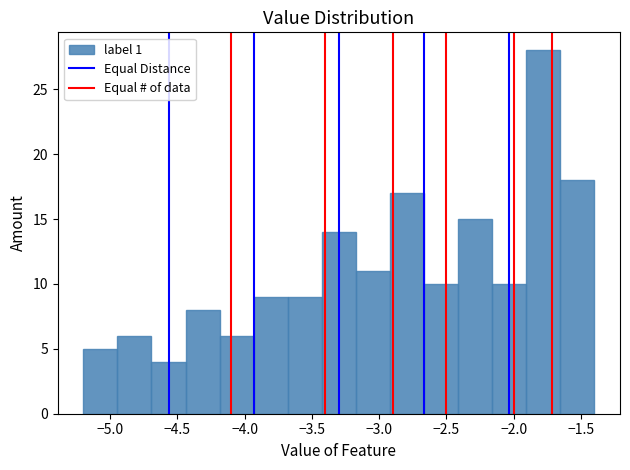

Reading left to right, list every bar in this chart as the range it spans on the x-axis followed by its height. Neither the bar edges nor the heights are printed on the chart, so give them approximately, as read against the axes.

-5.20 to -4.95: 5
-4.95 to -4.70: 6
-4.70 to -4.45: 4
-4.45 to -4.20: 8
-4.20 to -3.95: 6
-3.95 to -3.70: 9
-3.70 to -3.45: 9
-3.45 to -3.15: 14
-3.15 to -2.90: 11
-2.90 to -2.65: 17
-2.65 to -2.40: 10
-2.40 to -2.15: 15
-2.15 to -1.90: 10
-1.90 to -1.65: 28
-1.65 to -1.40: 18